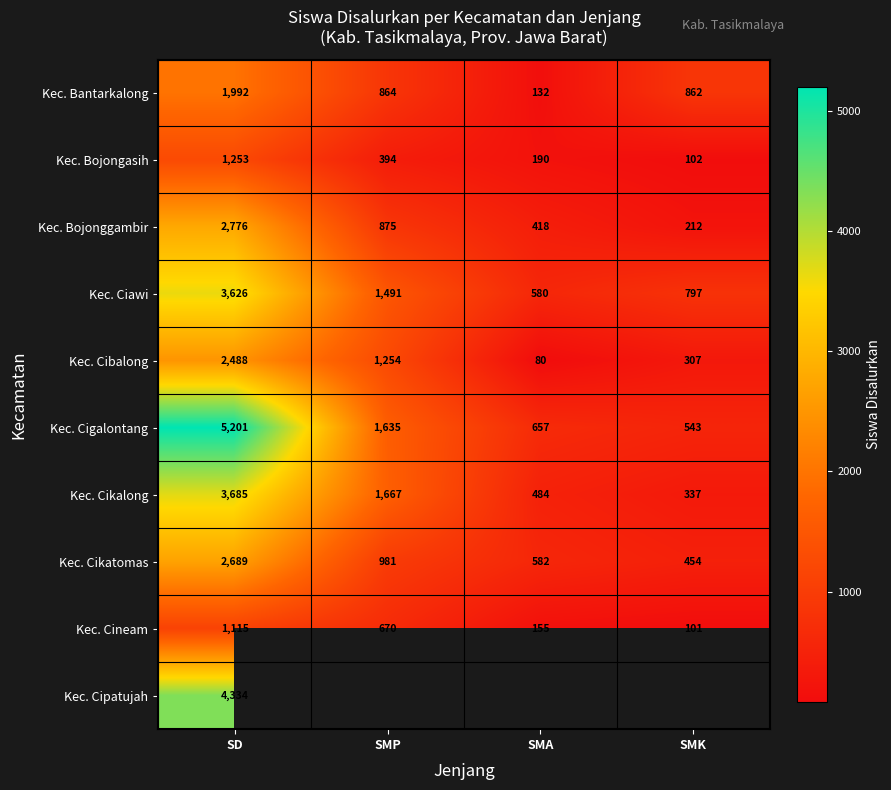

Rank the categories by Kec. Cigalontang value from lowest to highest.

SMK, SMA, SMP, SD